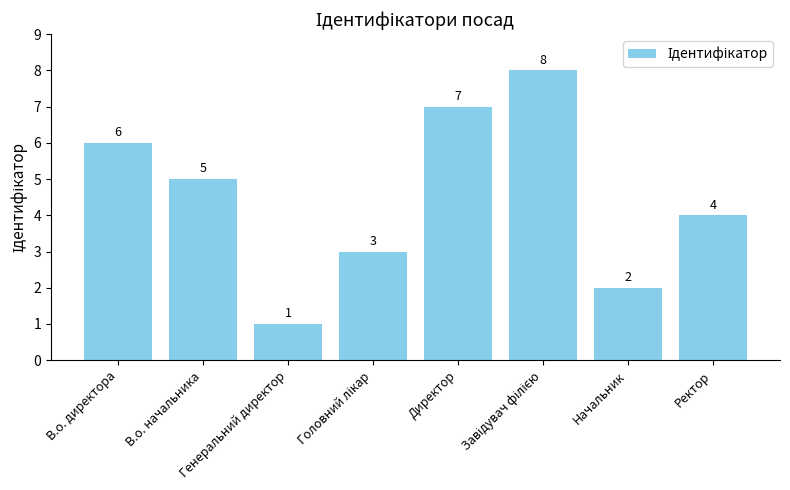

How many series are shown in this chart?

1